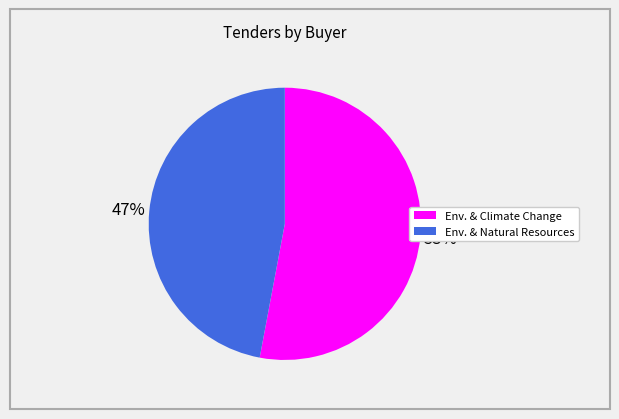

To the nearest percent, what is the difference between the largest and smallest slice percentages?

6%